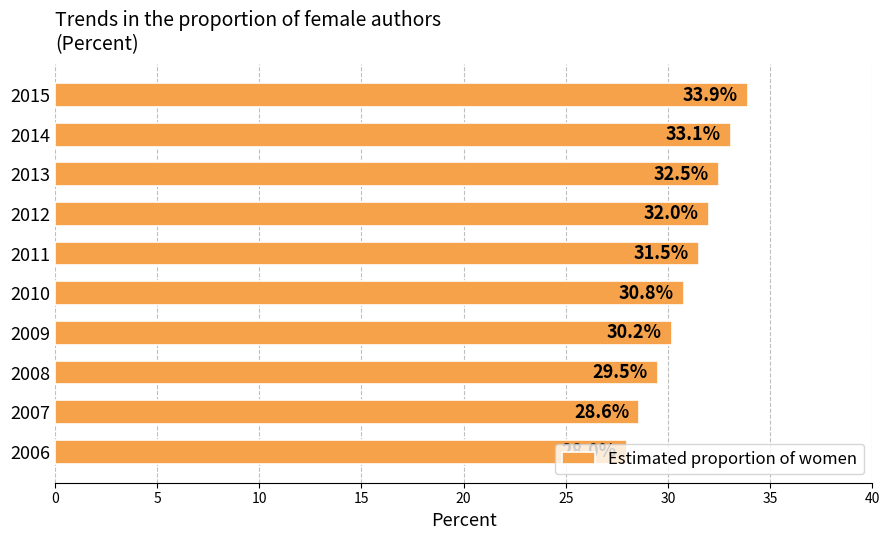

List the labels in order of value, largest first.

2015, 2014, 2013, 2012, 2011, 2010, 2009, 2008, 2007, 2006